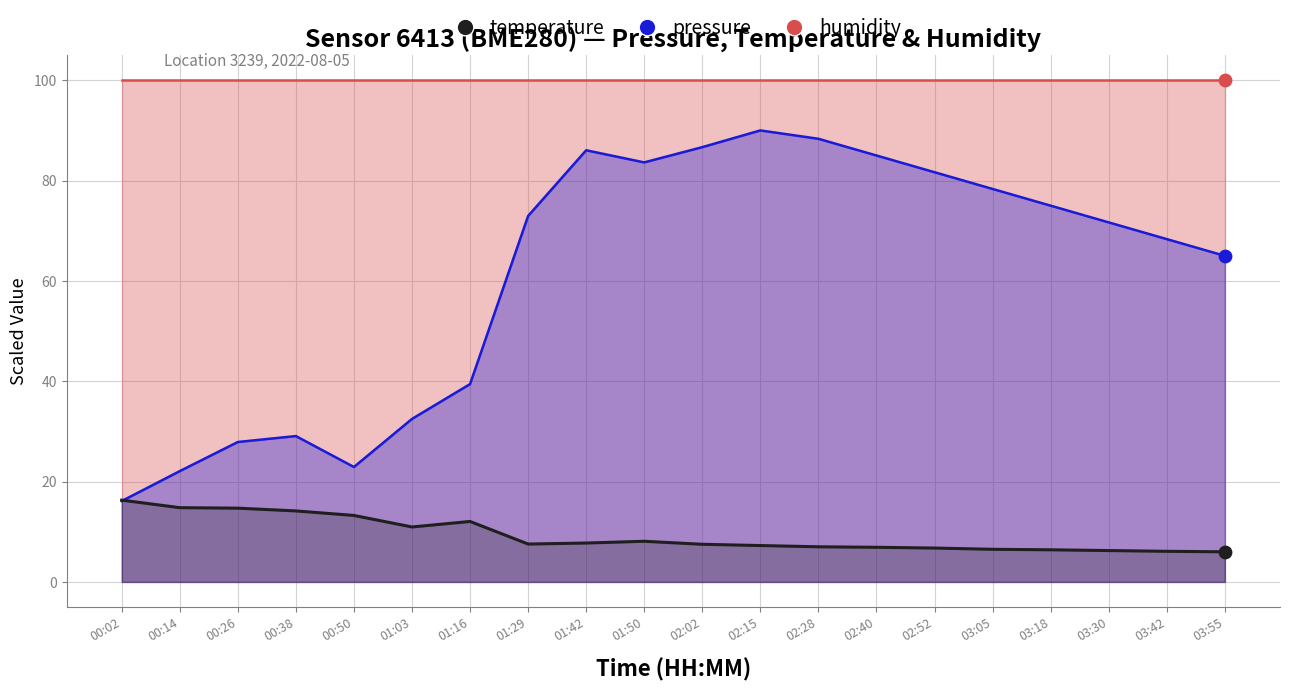

Which series has the widest spread of Y values?

pressure